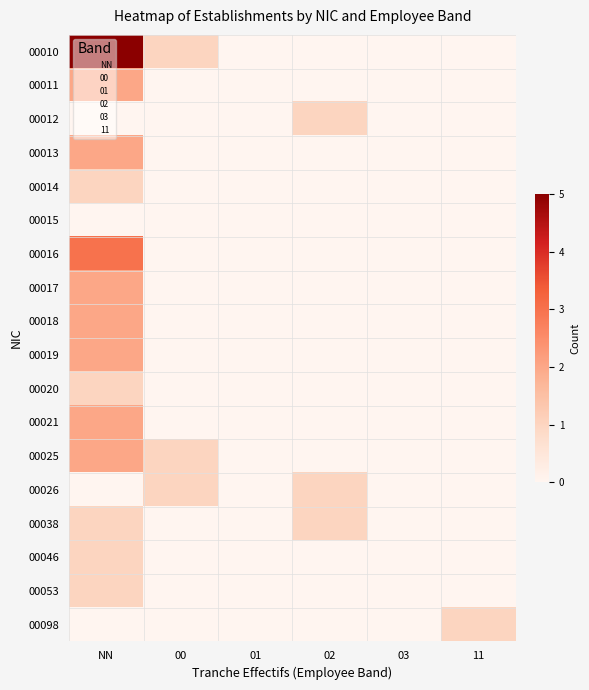

Which has a higher value, 02 or 00?

00